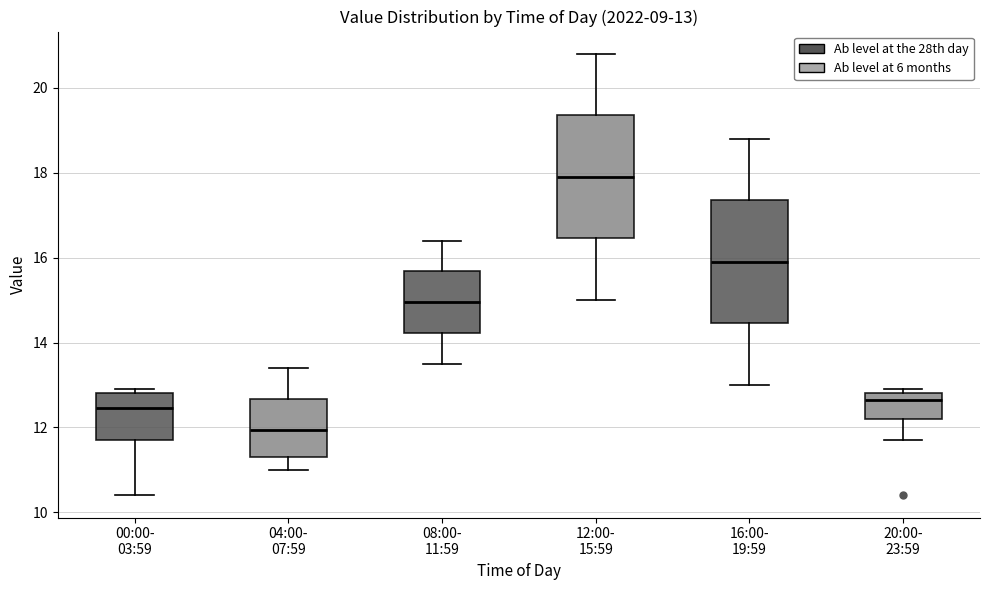

Which box's median line is the highest?

12:00- 15:59